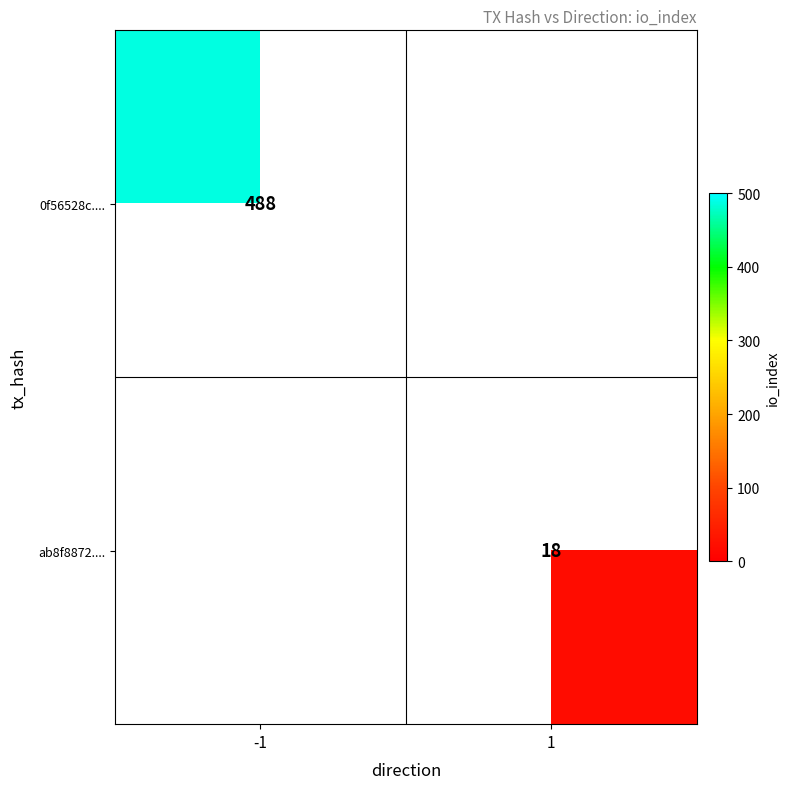

At which category does the chart reach its minimum across all series?

1